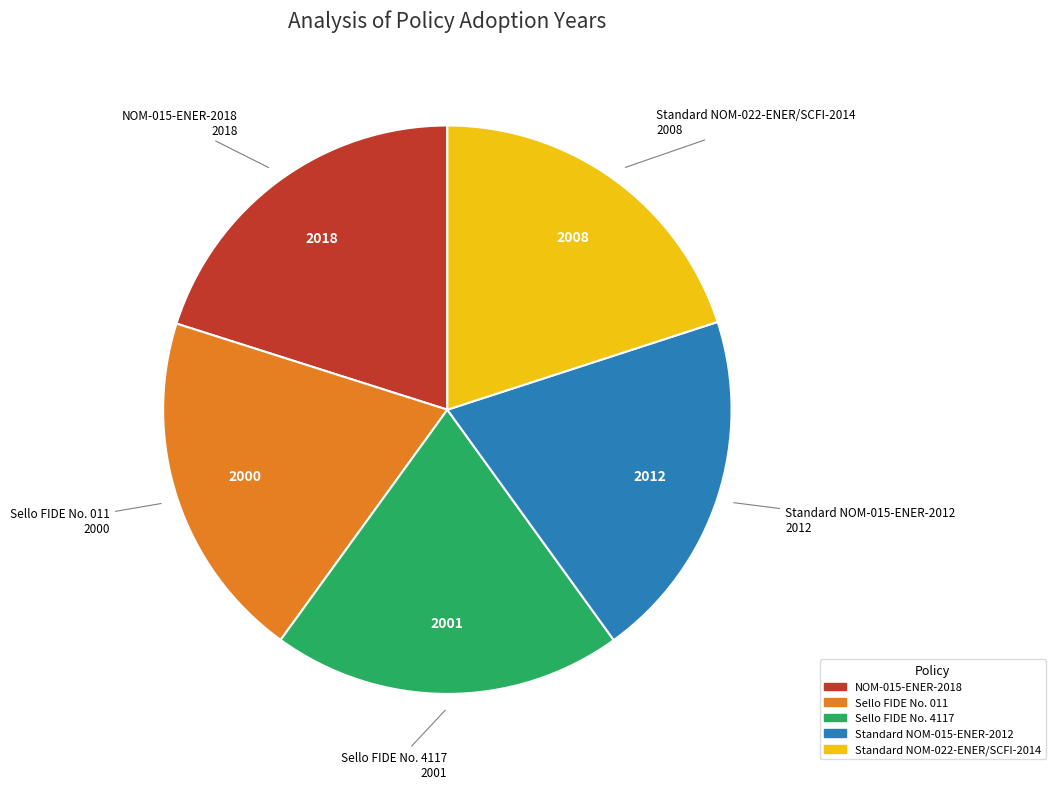

Is the sum of Sello FIDE No. 011 and Standard NOM-022-ENER/SCFI-2014 greater than half?

No